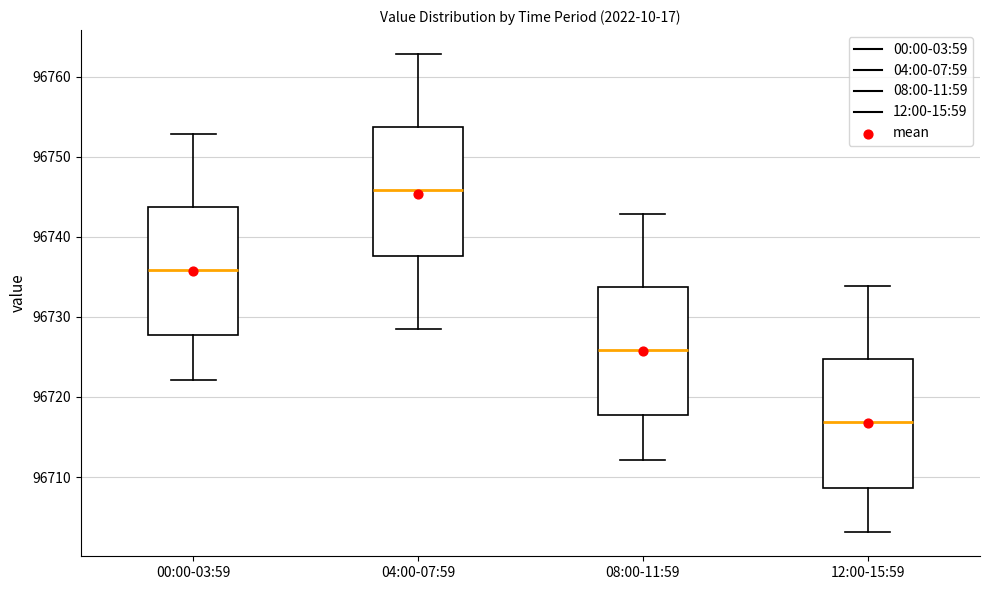

Reading left to right, read every box against the y-axis: the position of its median line, the range the box covers, and the ends of its whiskers. The values are not printed on the chart, so give them approximately, as read against the axis.

00:00-03:59: median 96736, box 96728 to 96744, whiskers 96722 to 96753
04:00-07:59: median 96746, box 96738 to 96754, whiskers 96729 to 96763
08:00-11:59: median 96726, box 96718 to 96734, whiskers 96712 to 96743
12:00-15:59: median 96717, box 96709 to 96725, whiskers 96703 to 96734